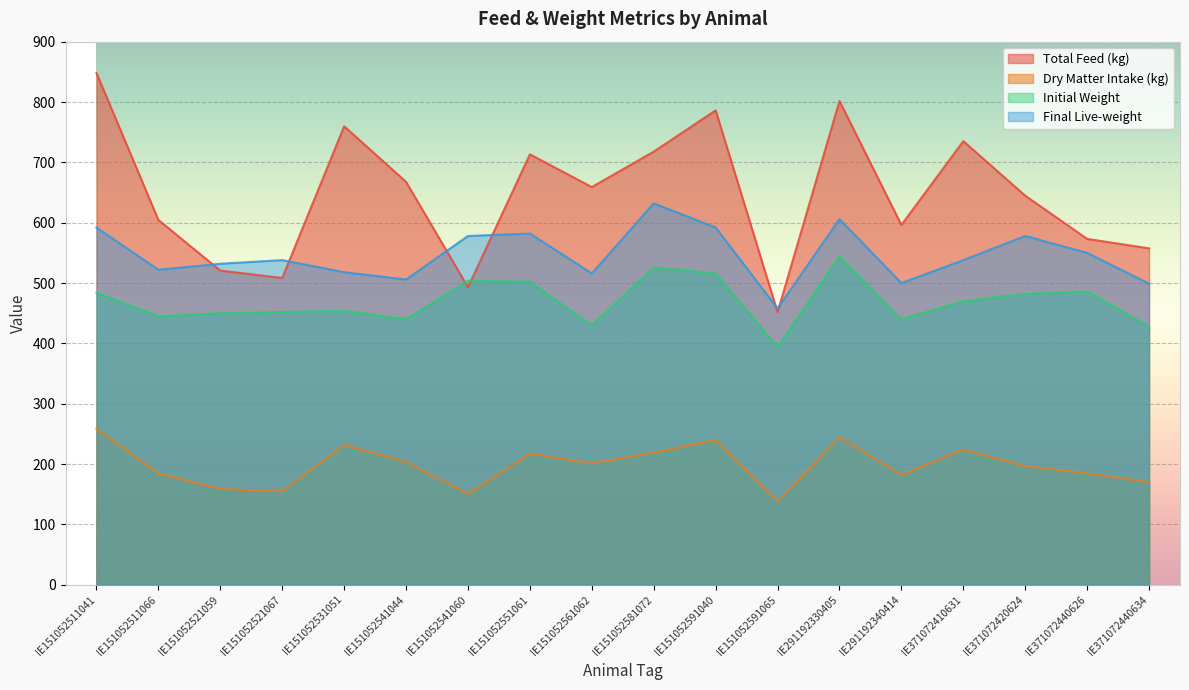

Which category has the highest value in the Total Feed (kg) series?

IE151052511041